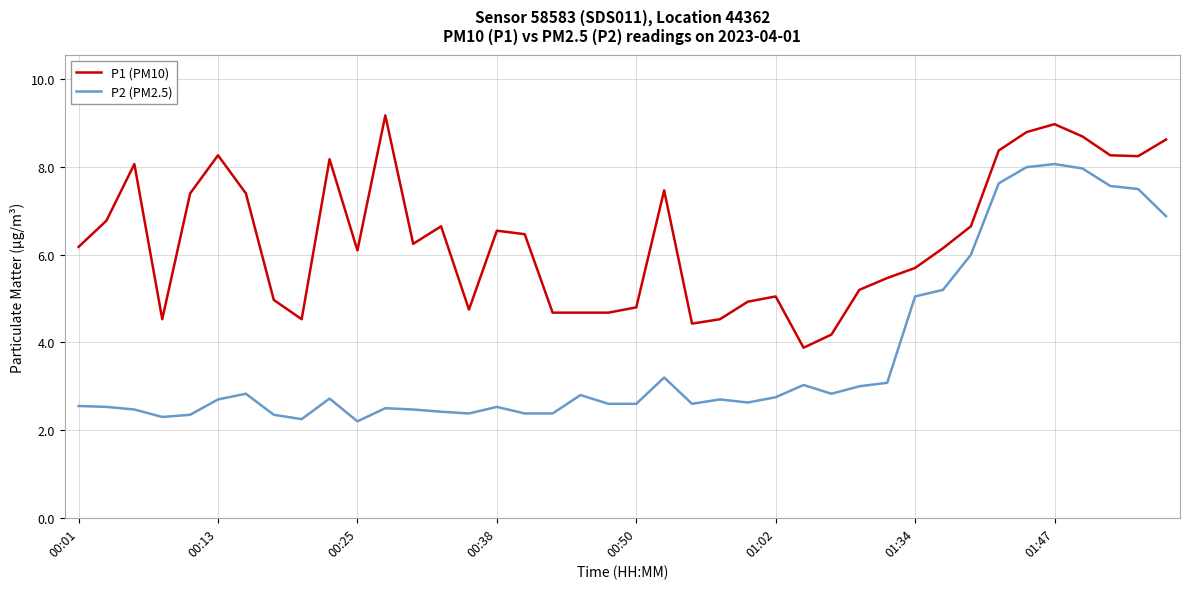

What is the highest value of the P1 (PM10) series?

9.2